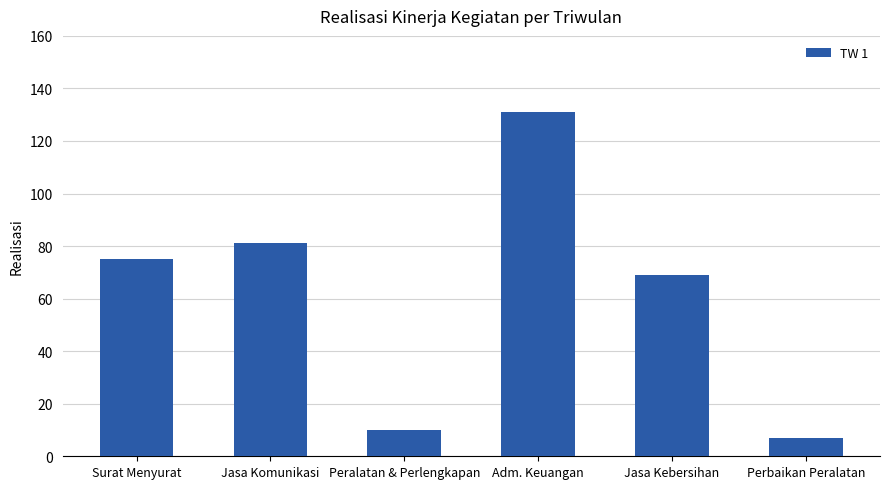

True or false: the data shows 7 at Perbaikan Peralatan.

True